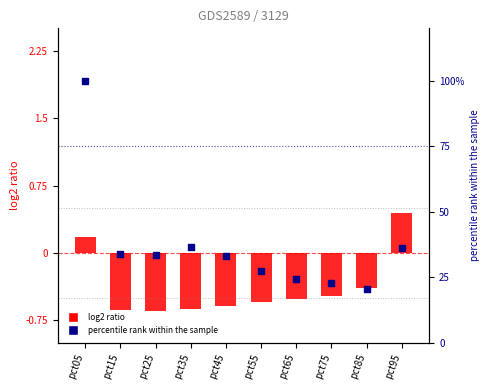

Which series reaches the minimum Y coordinate?

Jan